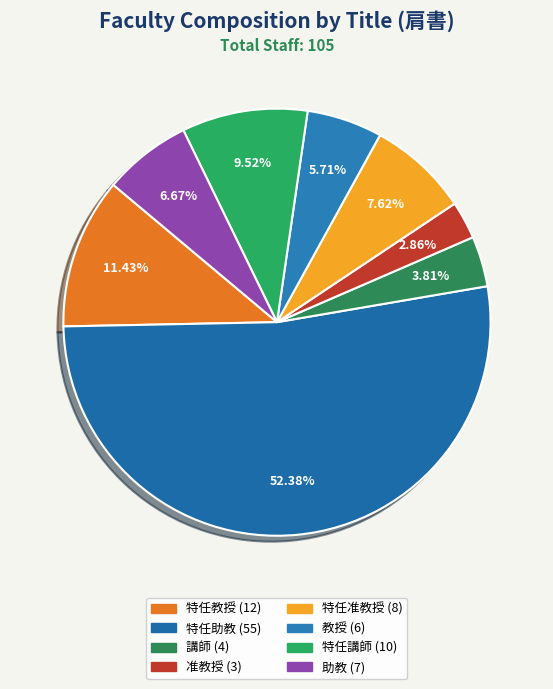

The 特任助教 slice represents 52% of the pie. True or false?

True